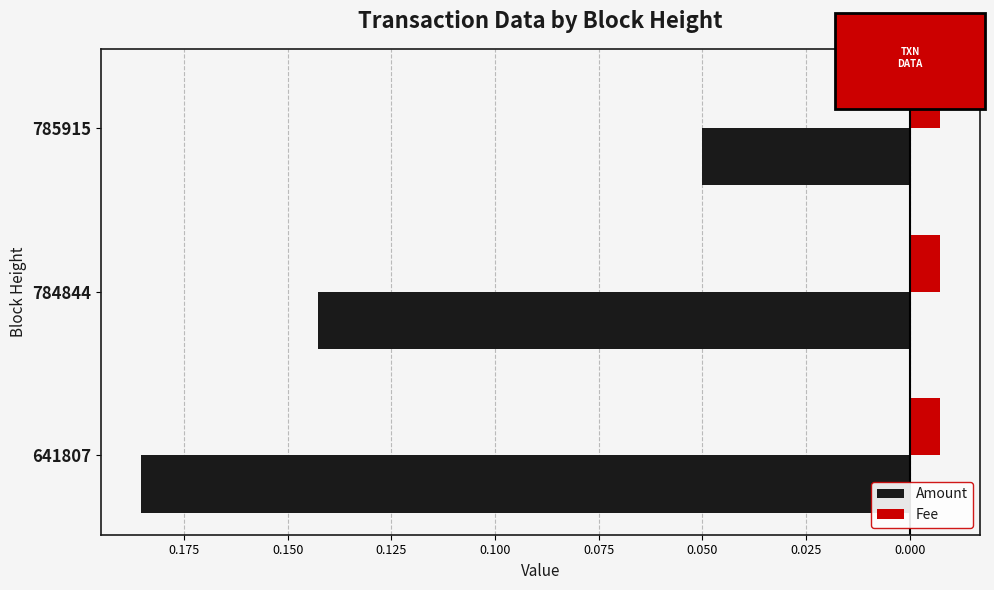

What are all the series names shown in the legend?

Amount, Fee